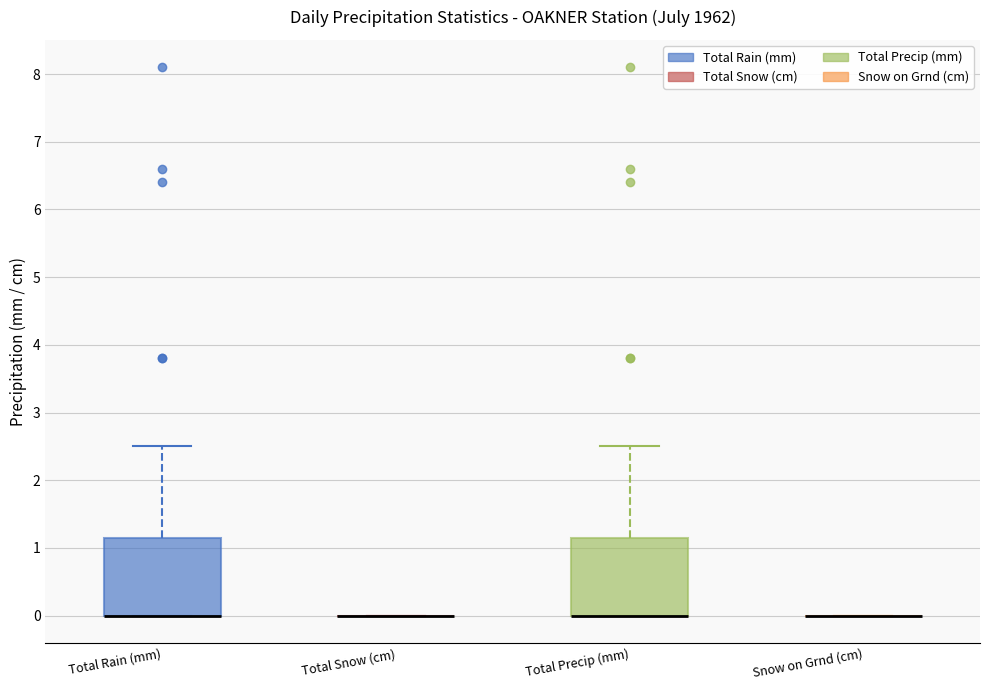

Reading left to right, read every box against the y-axis: the position of its median line, the range the box covers, and the ends of its whiskers. The values are not printed on the chart, so give them approximately, as read against the axis.

Total Rain (mm): median 0.0 (drawn on the box's lower edge), box 0.0 to 1.2, whiskers 0.0 to 2.5
Total Snow (cm): box collapsed to a line at 0.0, whiskers 0.0 to 0.0
Total Precip (mm): median 0.0 (drawn on the box's lower edge), box 0.0 to 1.2, whiskers 0.0 to 2.5
Snow on Grnd (cm): box collapsed to a line at 0.0, whiskers 0.0 to 0.0